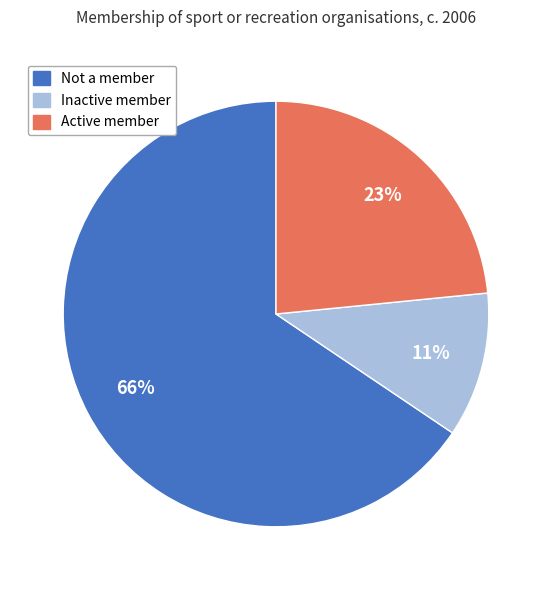

Is there a majority slice in this chart?

Yes